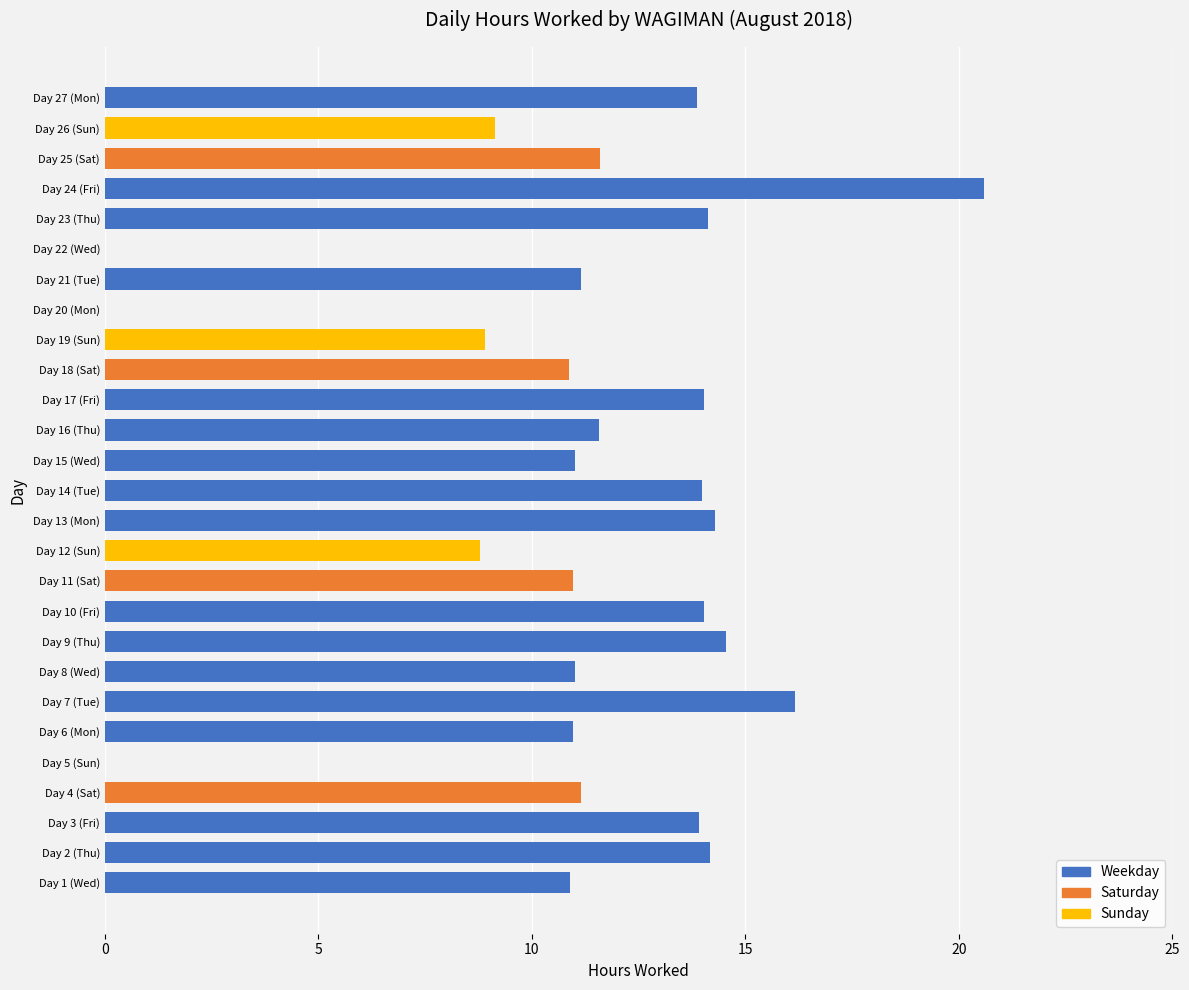

Are the bars horizontal?

Yes